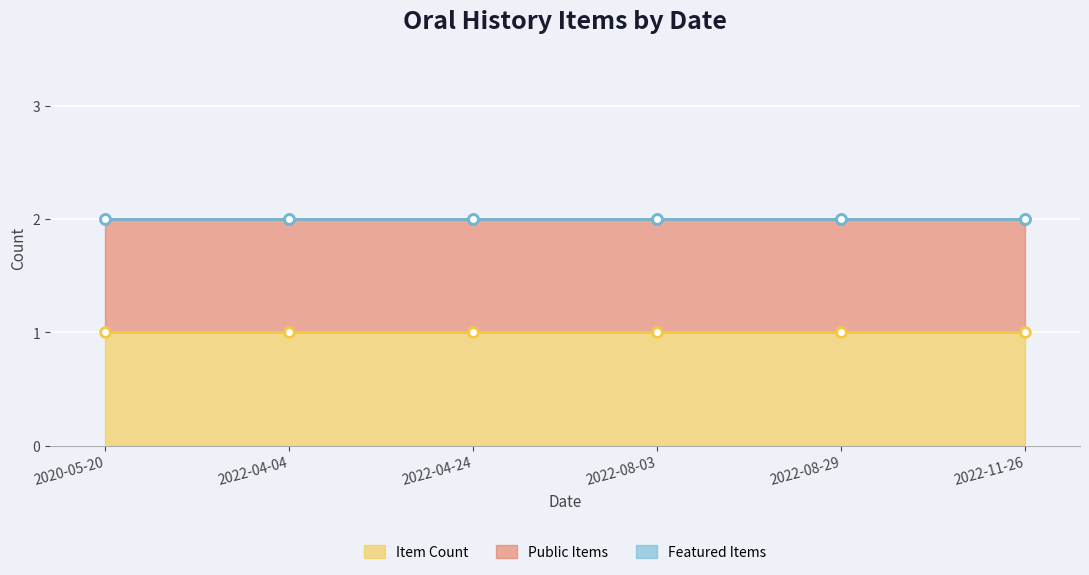

What is the total value across all series at 2022-08-03?

2